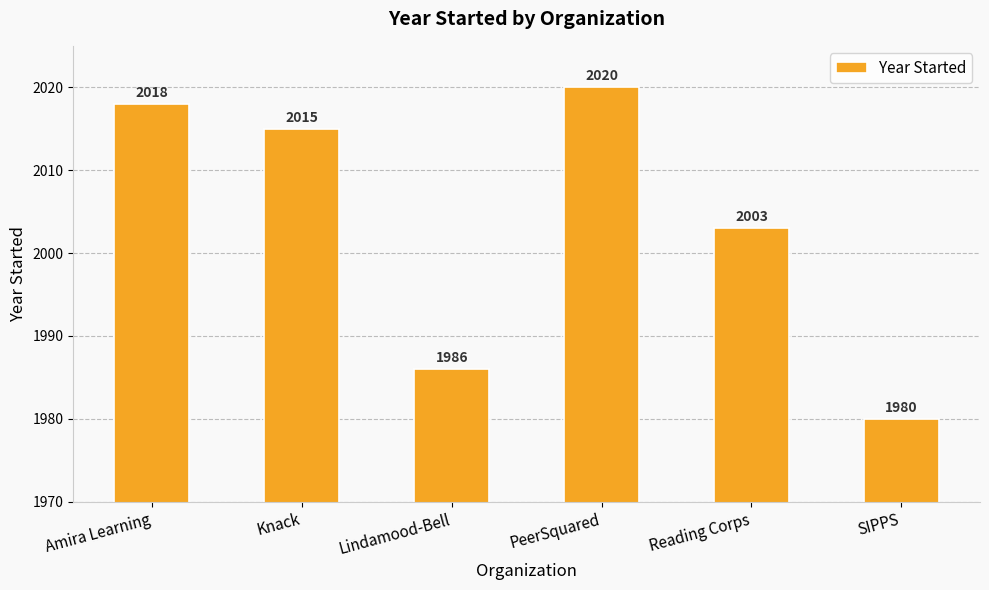

What is the change in value from Lindamood-Bell to PeerSquared?

+34